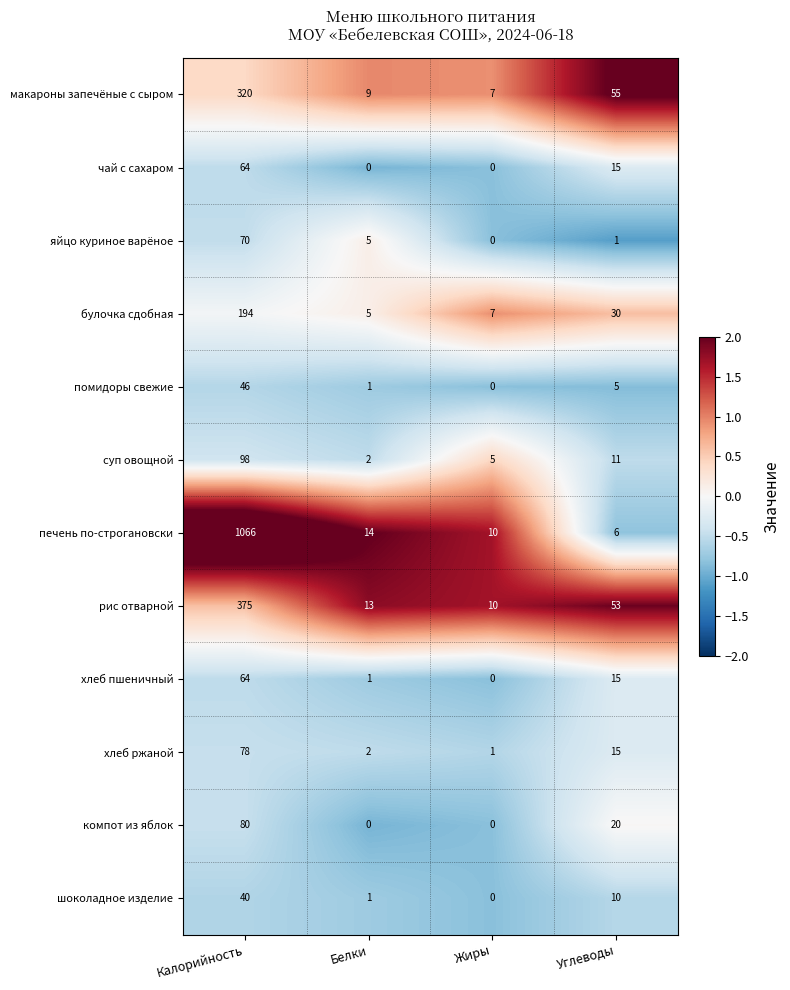

Which series has the widest spread of values?

печень по-строгановски